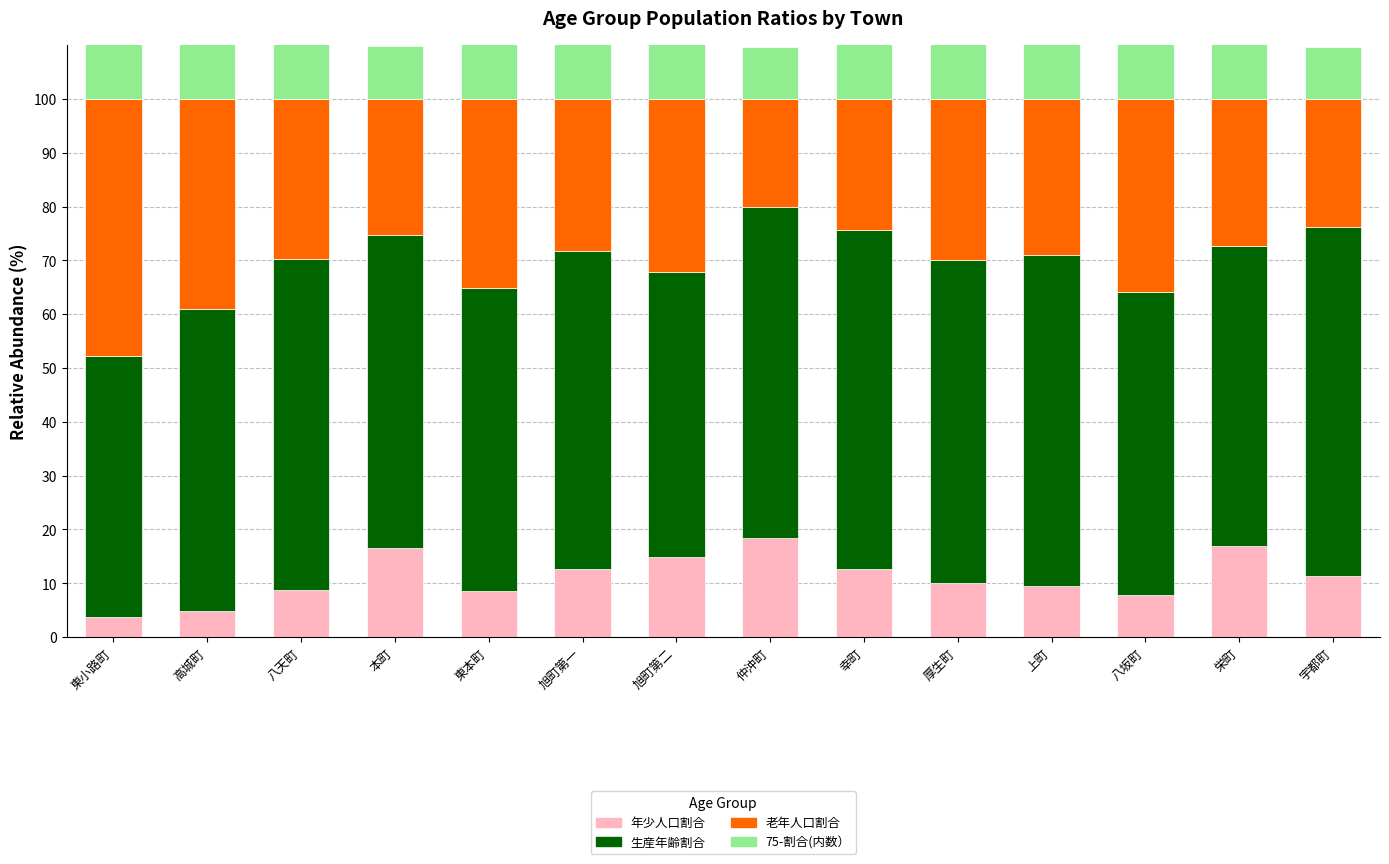

Reading right to left, what are all the values shown in this chart?

年少人口割合: 宇都町=11.3	栄町=16.9	八坂町=7.9	上町=9.4	厚生町=10.1	幸町=12.7	仲沖町=18.3	旭町第二=14.9	旭町第一=12.6	東本町=8.5	本町=16.5	八天町=8.7	高城町=4.9	東小路町=3.8
生産年齢割合: 宇都町=64.9	栄町=55.8	八坂町=56.1	上町=61.5	厚生町=59.9	幸町=63.0	仲沖町=61.6	旭町第二=53.0	旭町第一=59.1	東本町=56.4	本町=58.3	八天町=61.5	高城町=56.1	東小路町=48.5
老年人口割合: 宇都町=23.9	栄町=27.2	八坂町=36.0	上町=29.0	厚生町=30.0	幸町=24.3	仲沖町=20.1	旭町第二=32.1	旭町第一=28.3	東本町=35.1	本町=25.2	八天町=29.8	高城町=39.0	東小路町=47.7
75-割合(内数）: 宇都町=9.7	栄町=13.2	八坂町=29.8	上町=16.8	厚生町=18.9	幸町=10.9	仲沖町=9.7	旭町第二=14.9	旭町第一=10.2	東本町=21.3	本町=9.9	八天町=16.2	高城町=22.0	東小路町=29.5